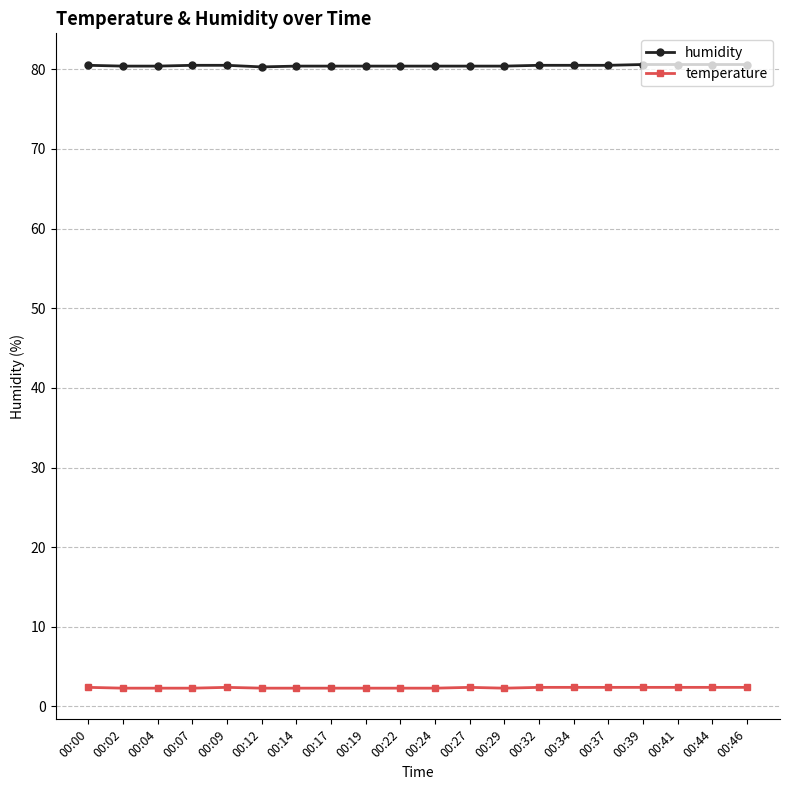

True or false: humidity has a value of 80.4 at 00:17.

True